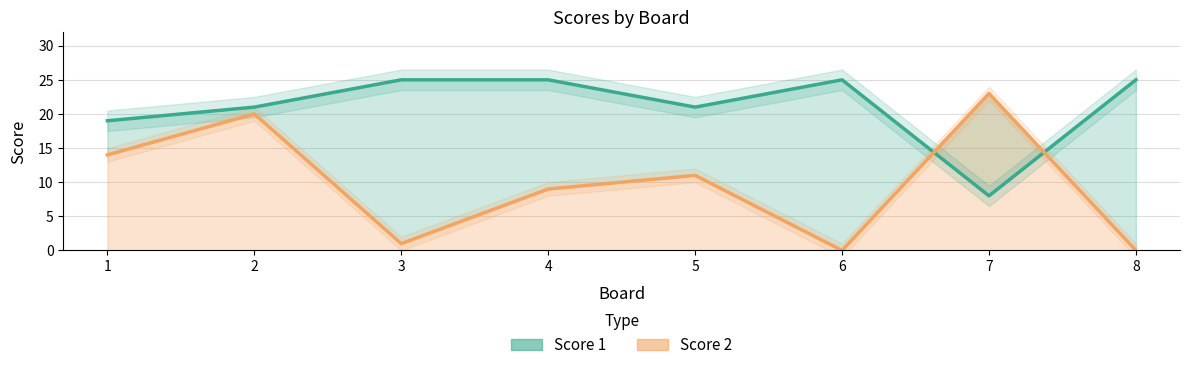

Is it true that Score 2 equals 20 at 2?

True